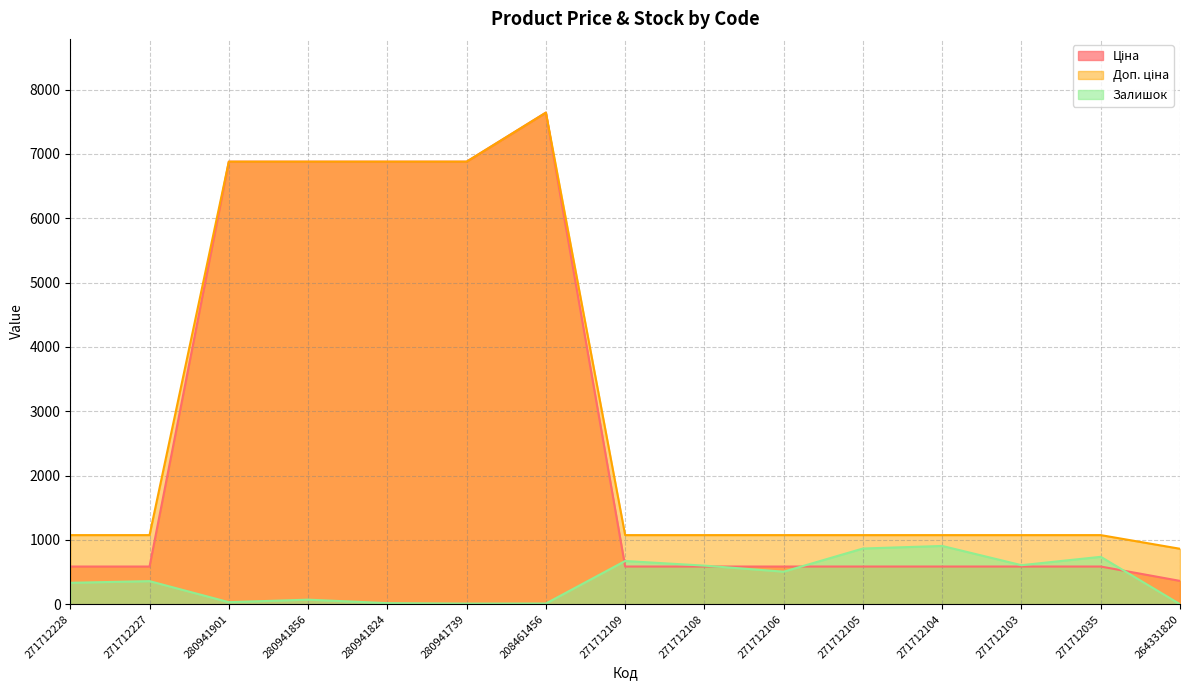

At how many categories does at least one series exceed 6750?

5